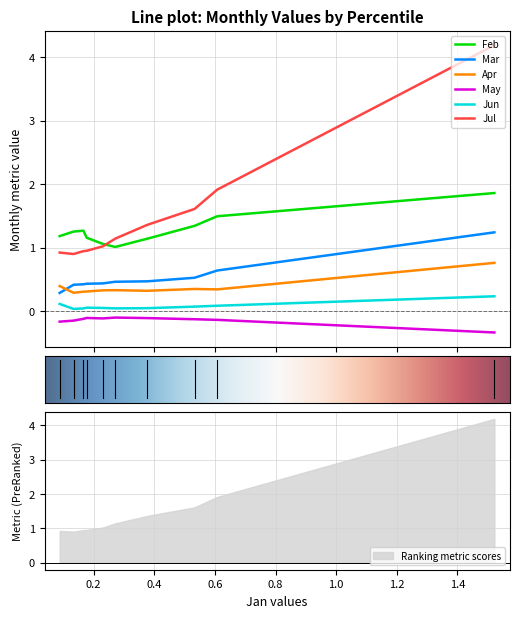

What is the spread (max minus min) of values at pct75?

1.4